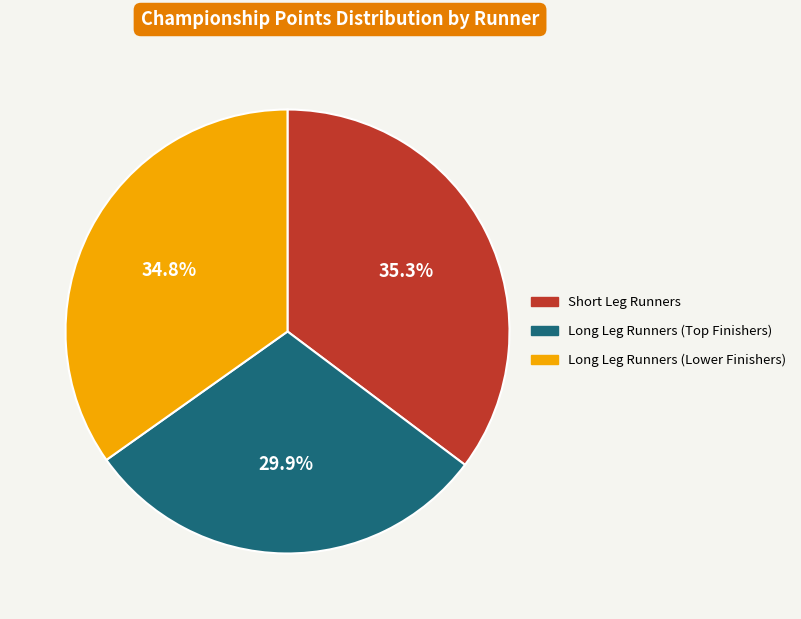

Is there a majority slice in this chart?

No